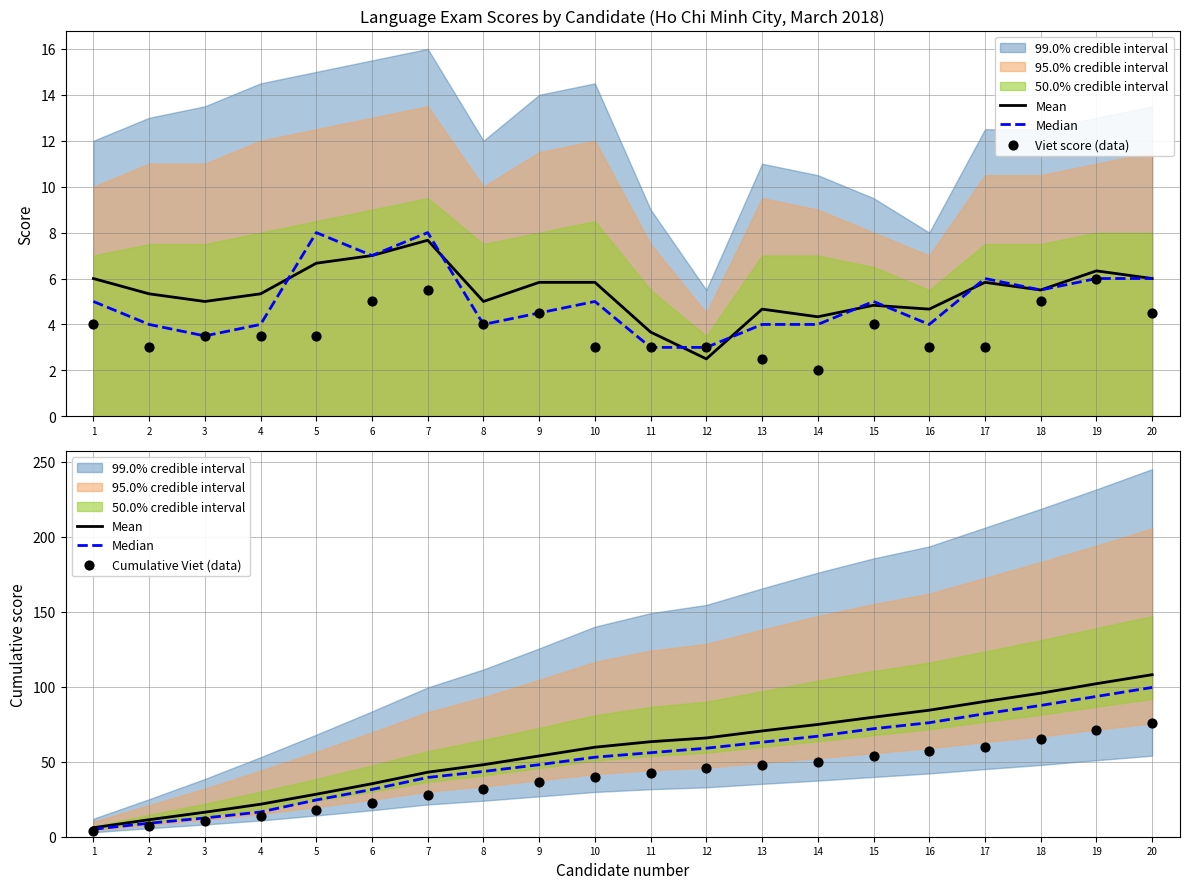

Which series has the largest Y range (max minus min)?

Mean